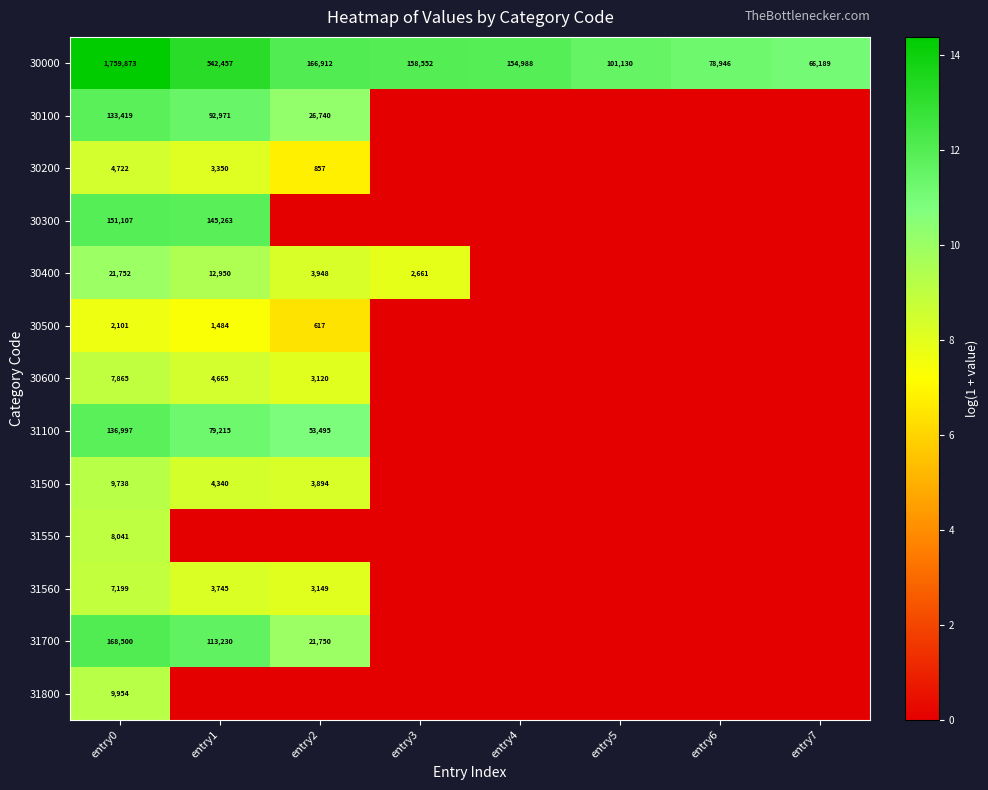

How many distinct data groups are displayed?

13